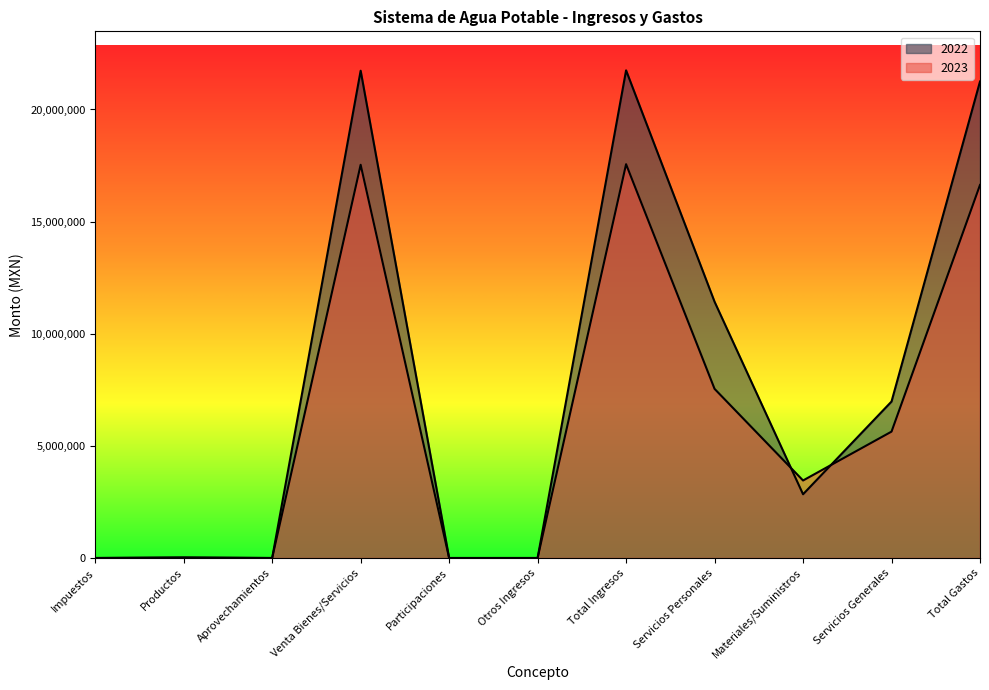

How many values in 2022 are above zero?

8